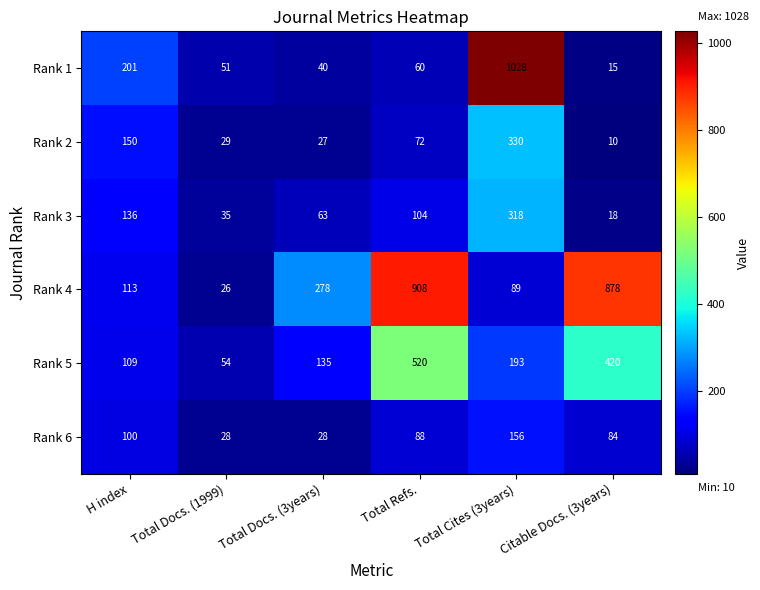

Which series has the largest range (max minus min)?

Rank 1